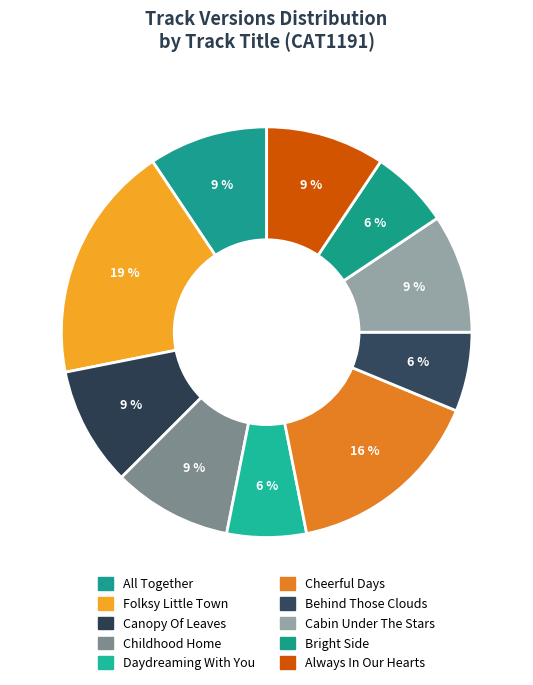

How many segments does this pie chart have?

10